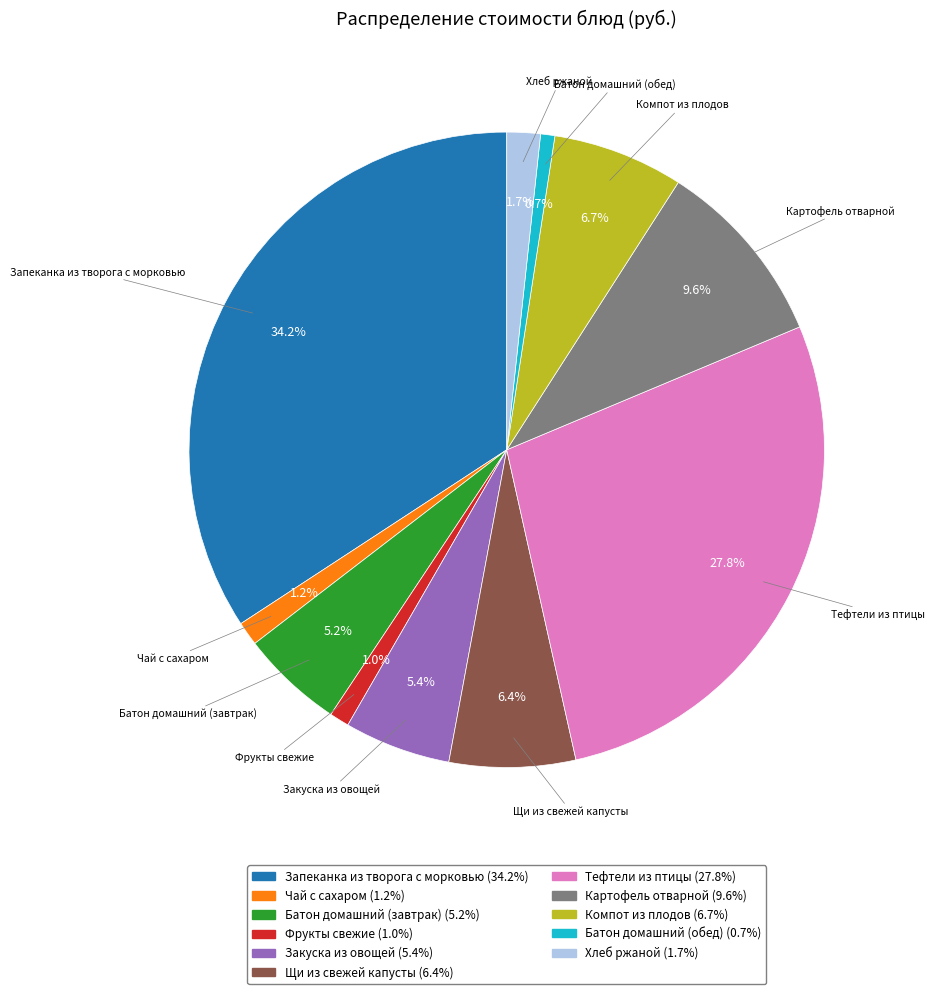

Is Закуска из овощей the majority of the pie?

No